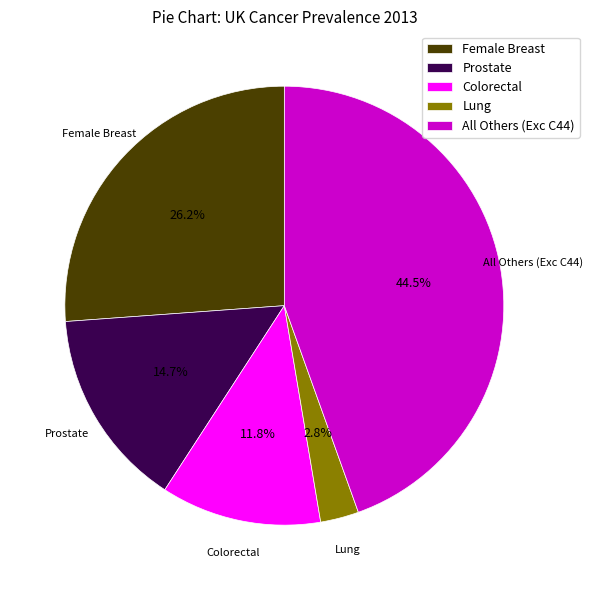

How many slices are in this pie chart?

5